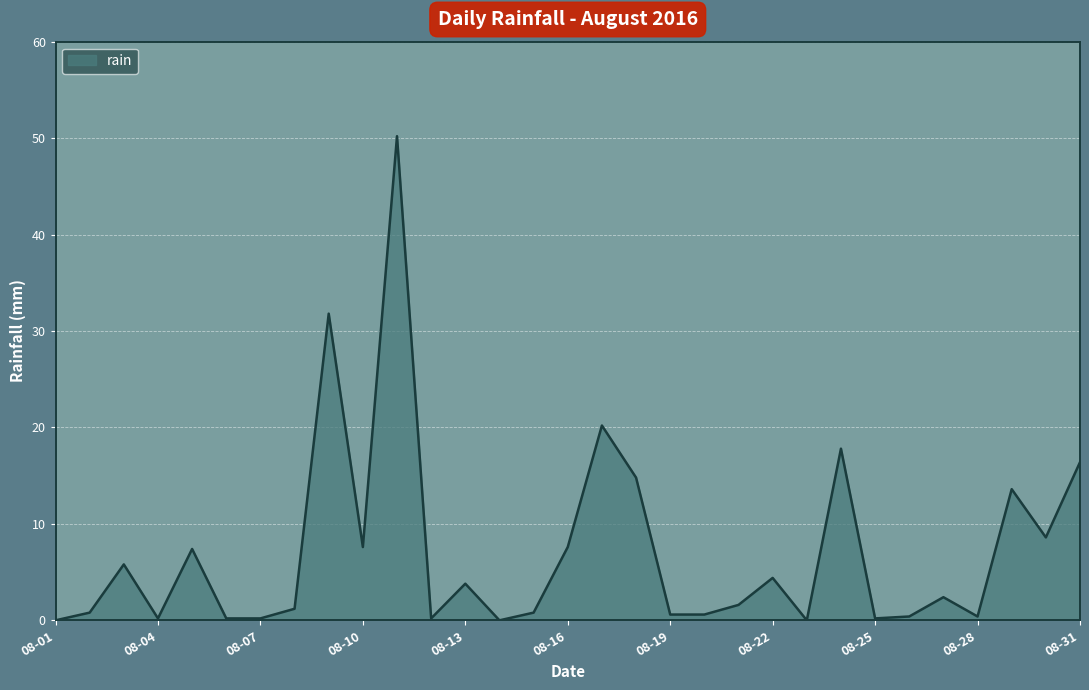

How many lines are shown in the chart?

1